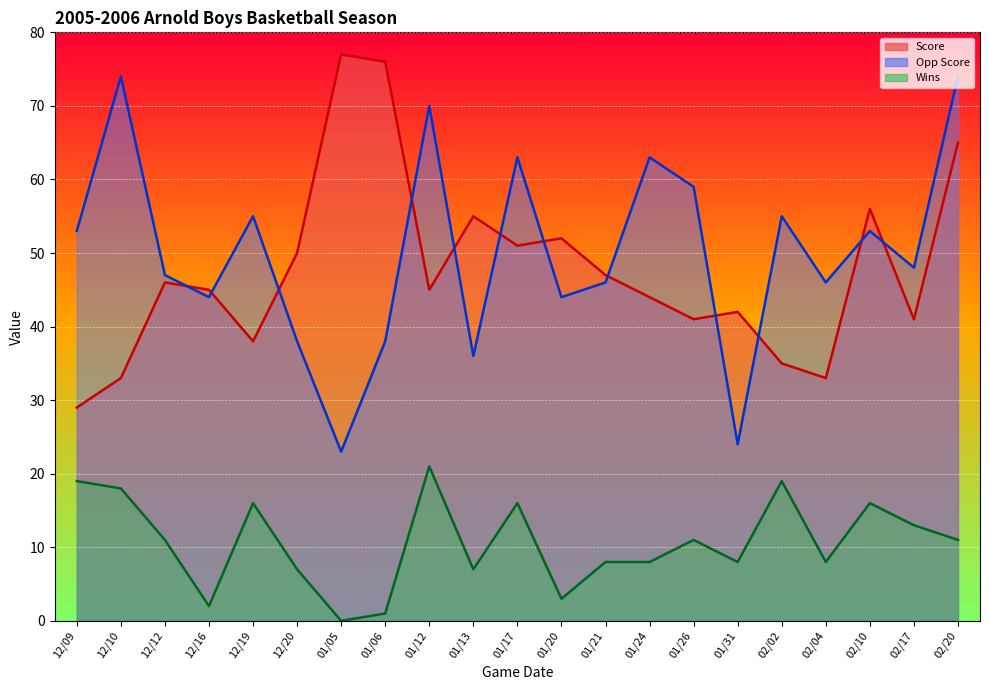

What is the label of the 9th point from the left?

01/12